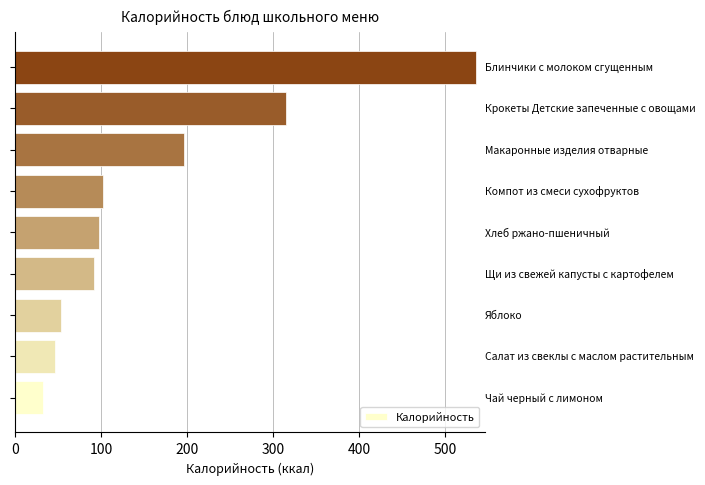

Reading bottom to top, transcribe all the data shown in this chart.

32.4	46.8	53.3	92.2	97.8	102.0	196.8	315.1	535.5